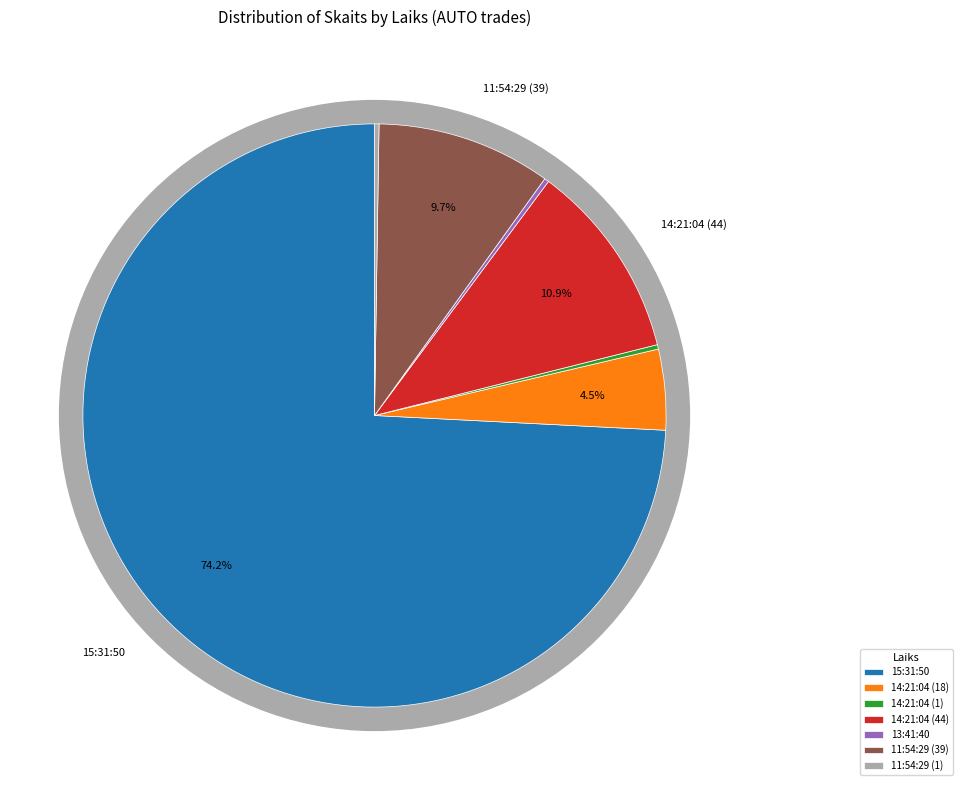

Which category has the biggest portion of the pie?

15:31:50